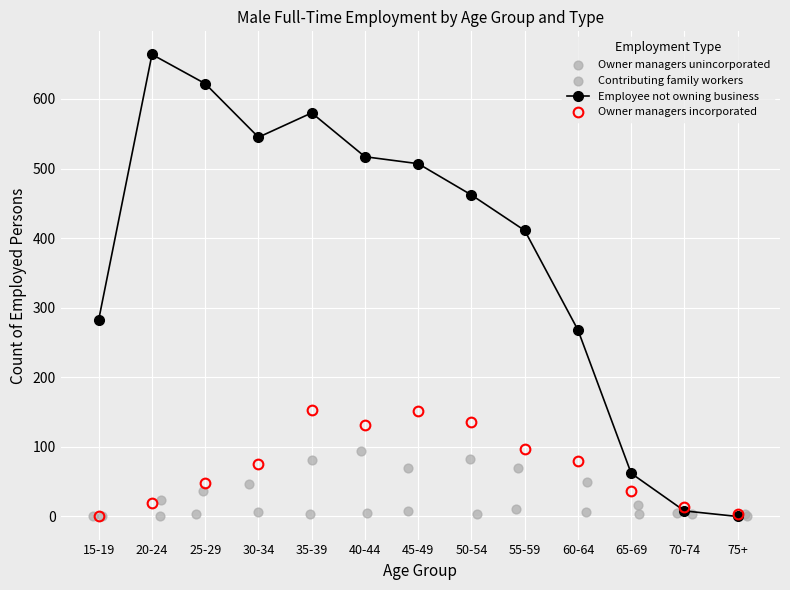

What is the total value across all series at 15-19?

283